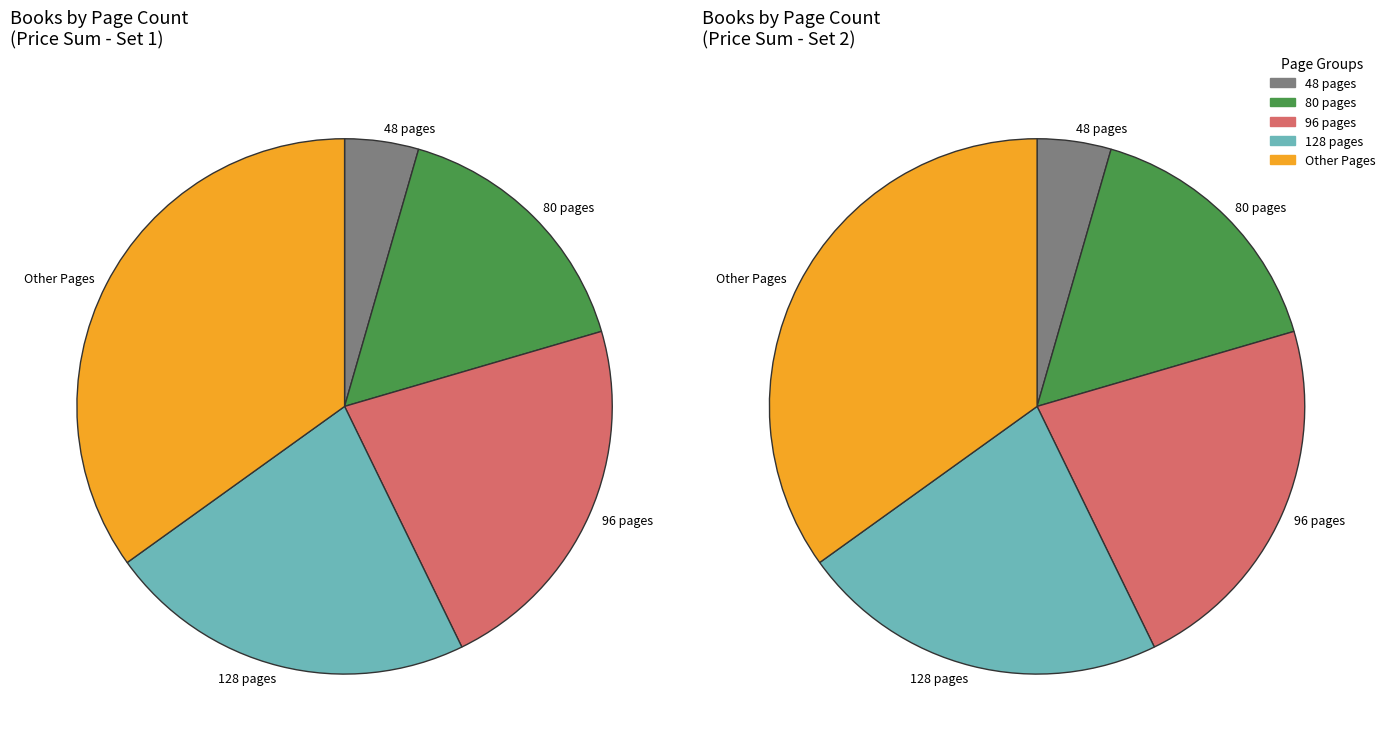

Is it true that 152 is 4% of the pie?

True